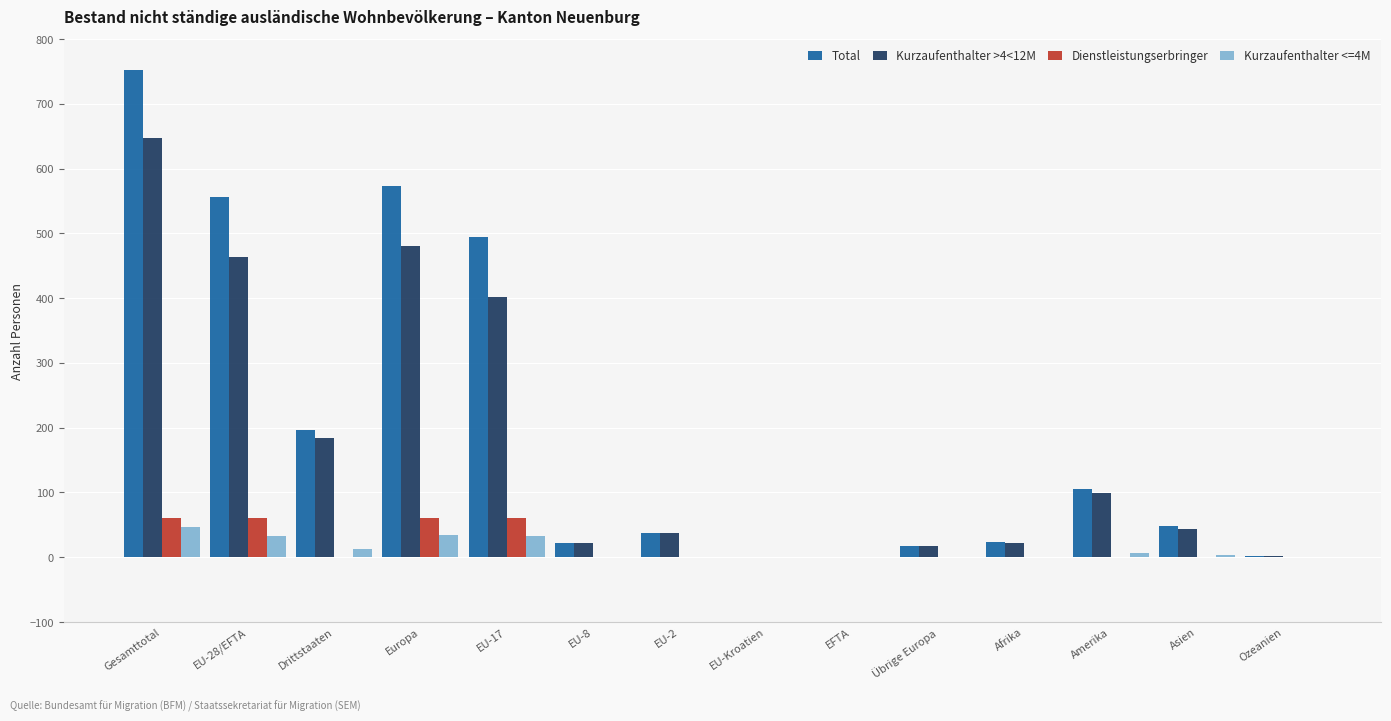

At which category is the sum across all series the highest?

Gesamttotal